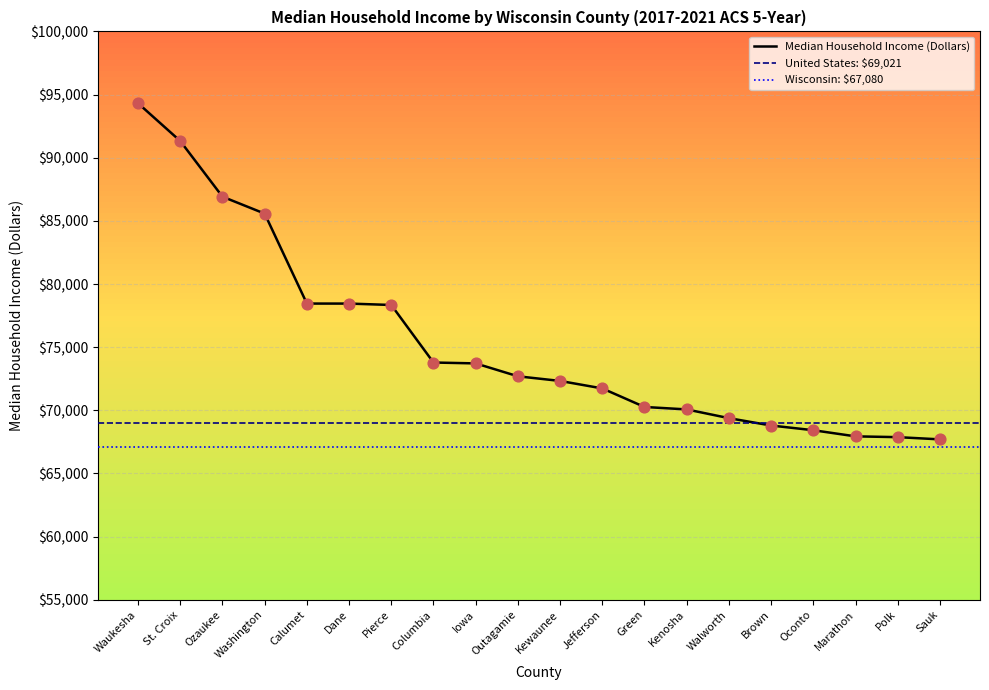

Approximately how many times larger is the value at Iowa compared to Sauk?

1.1